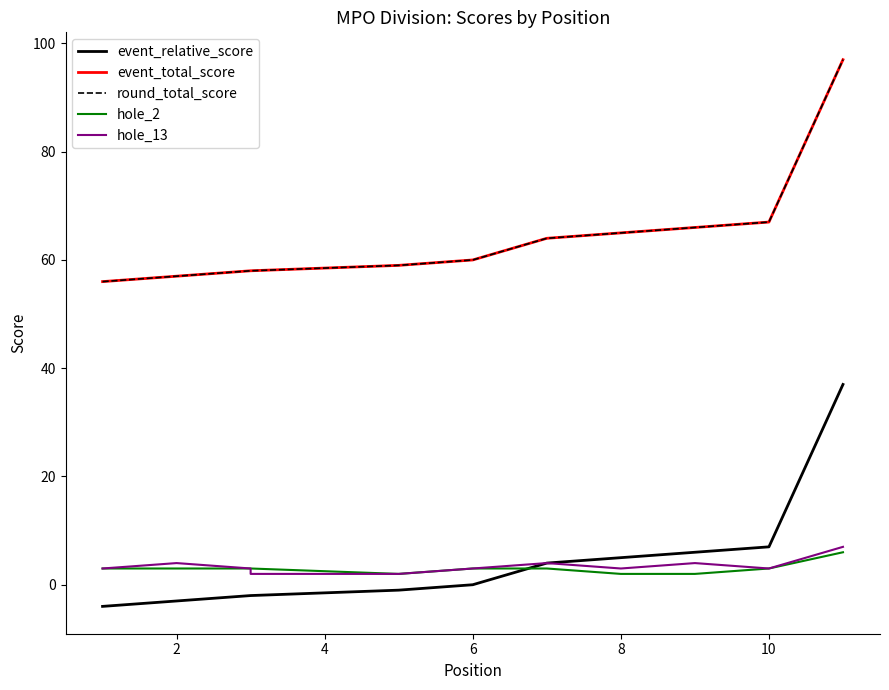

True or false: round_total_score and event_total_score cross at least once.

False